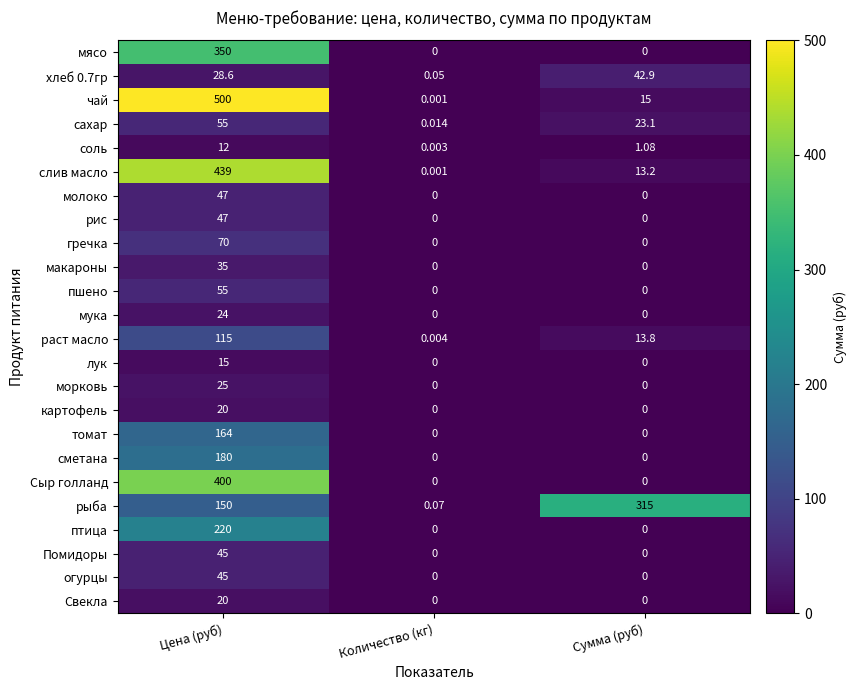

Which label corresponds to the largest value in the chart?

Цена (руб)